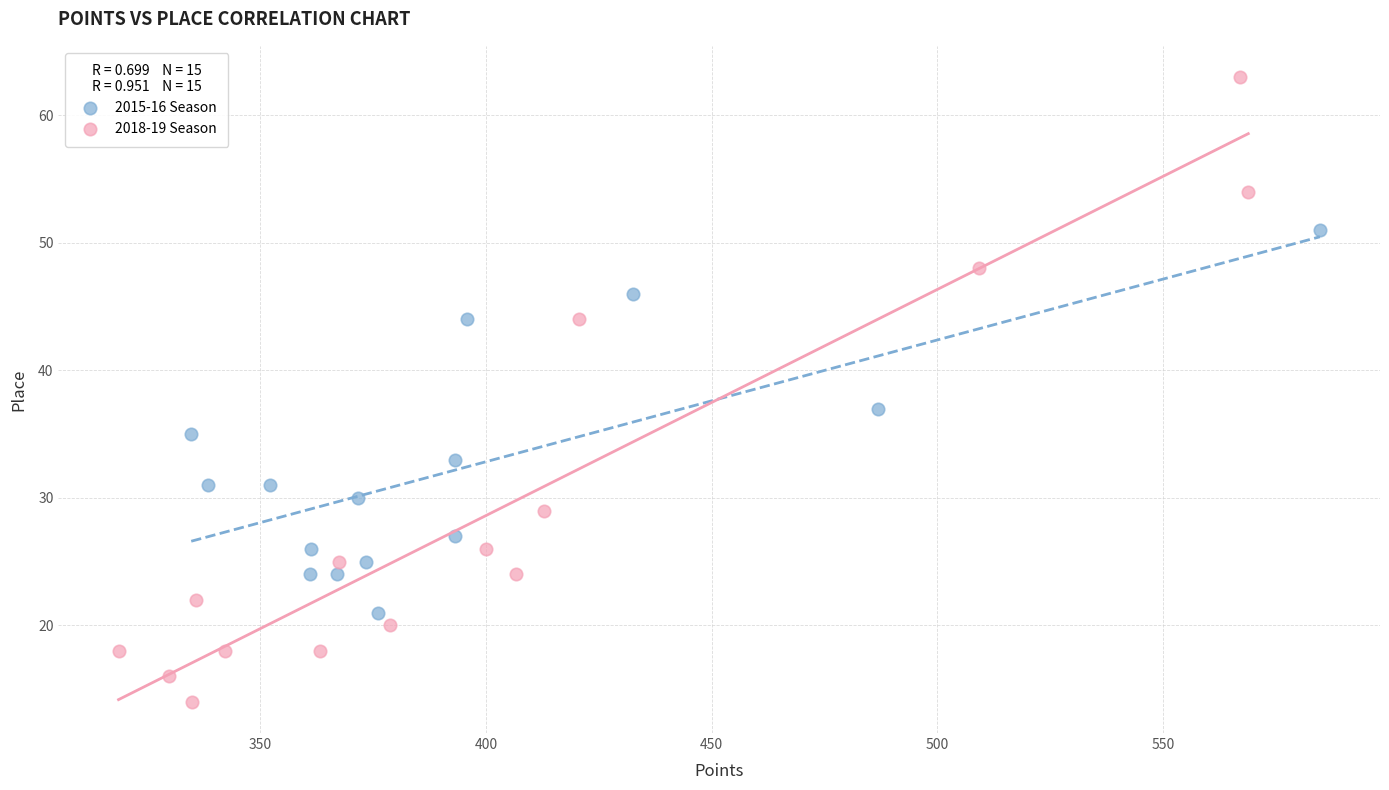

Which series has the largest Y range (max minus min)?

2018-19 Season